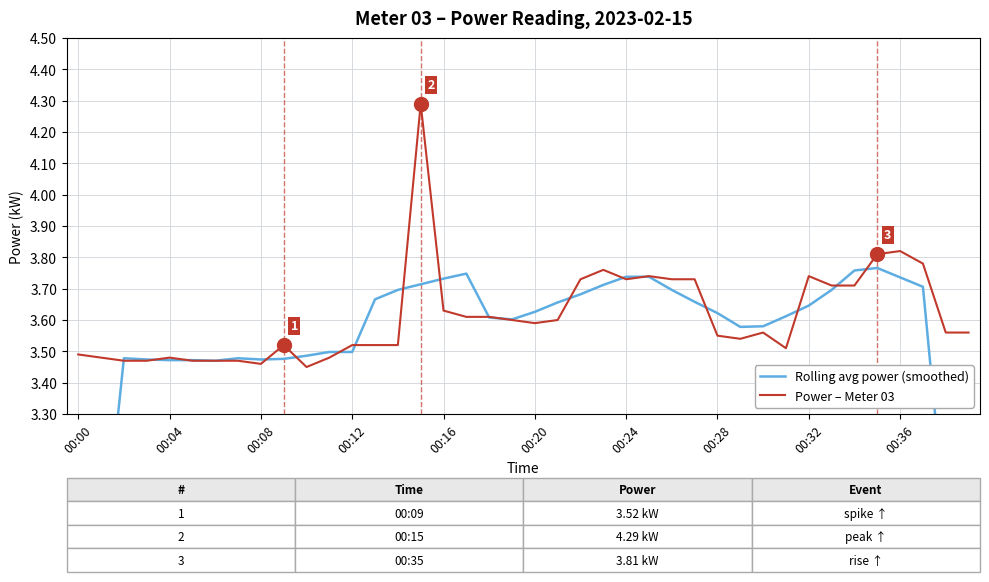

What is the minimum value for Power – Meter 03?

3.5